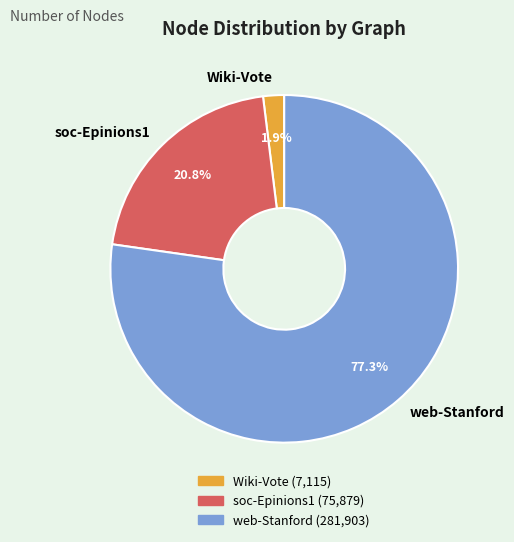

To the nearest percent, what is the difference between the Wiki-Vote and web-Stanford slice percentages?

75%